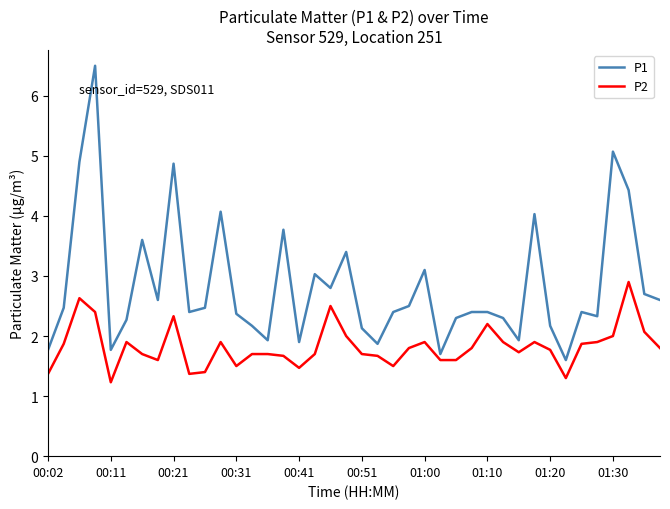

What is the difference between the maximum and minimum values in the P2 series?

1.7